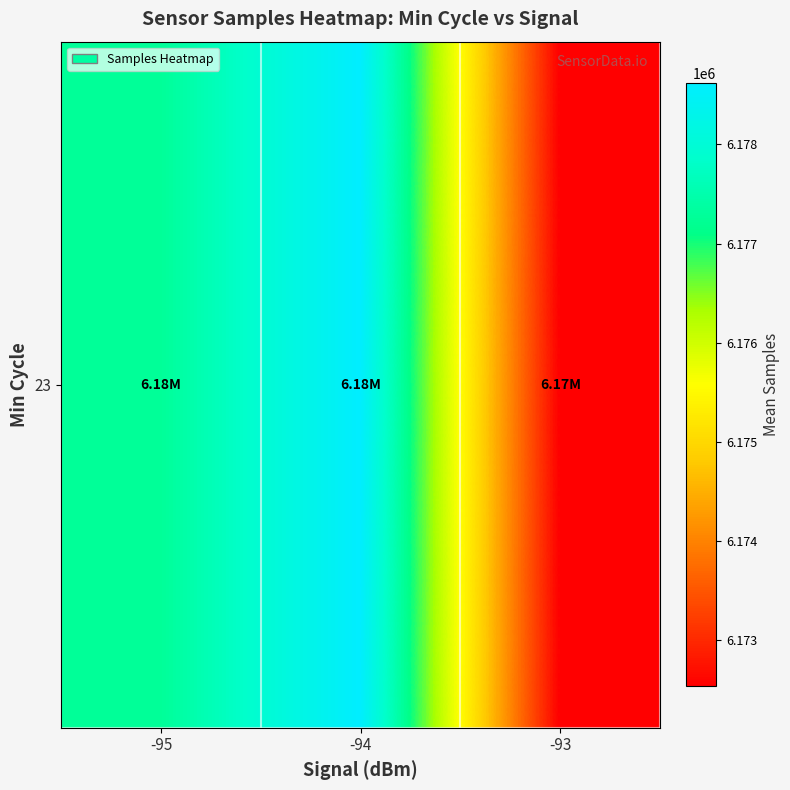

What is the maximum value shown in the chart?

6178617.3